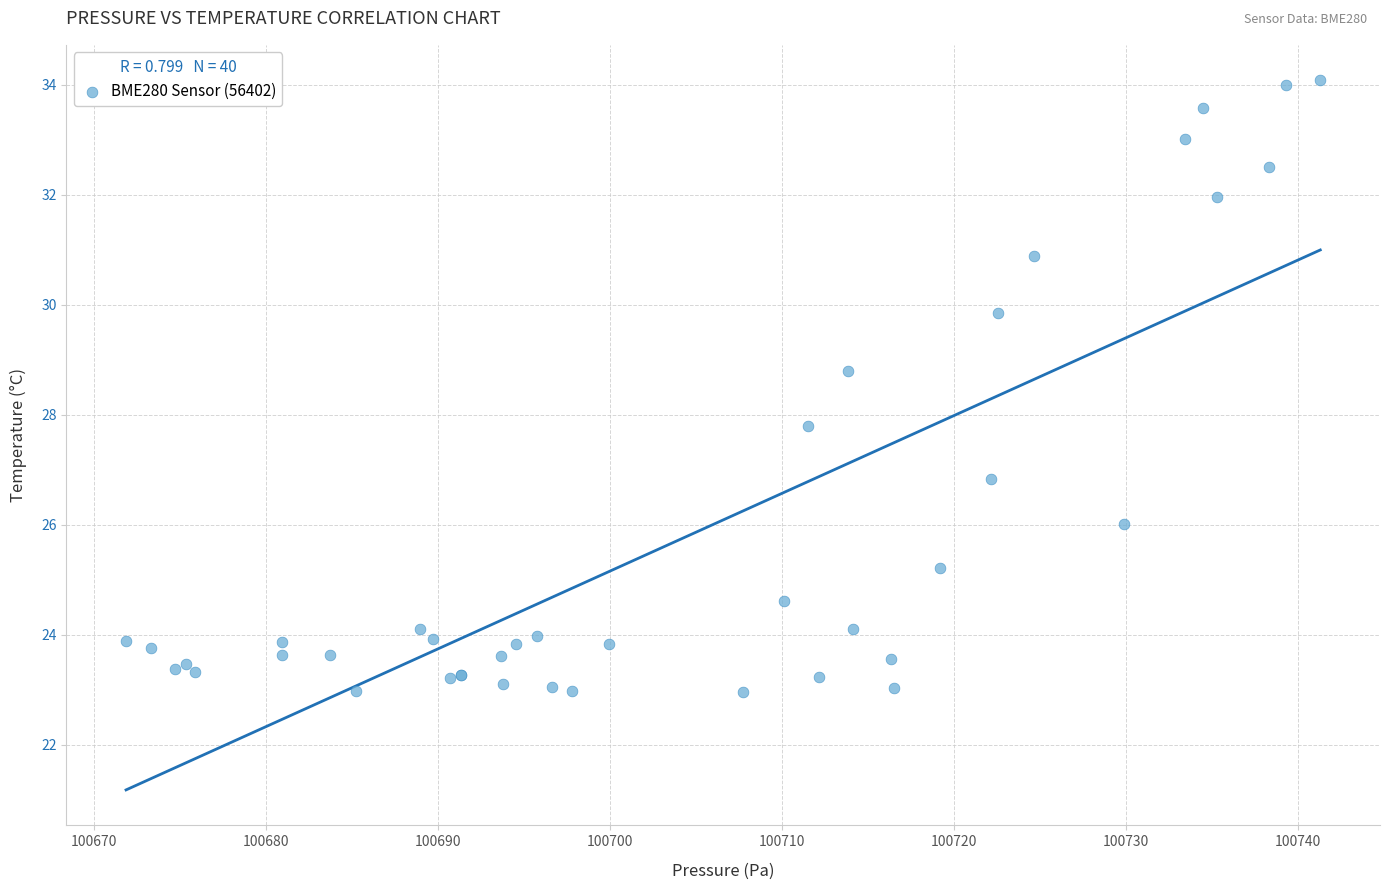

What Y value in the scatter plot is closest to 28?

27.8